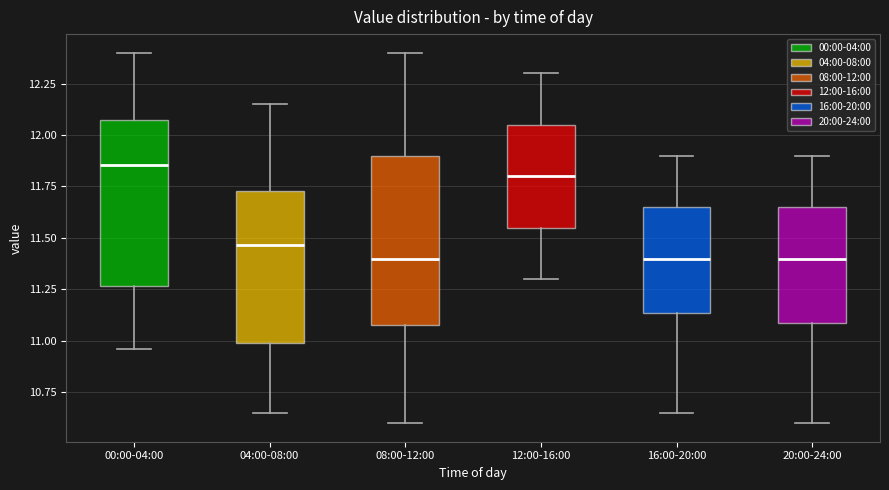

Reading left to right, read every box against the y-axis: the position of its median line, the range the box covers, and the ends of its whiskers. The values are not printed on the chart, so give them approximately, as read against the axis.

00:00-04:00: median 11.85, box 11.25 to 12.10, whiskers 10.95 to 12.40
04:00-08:00: median 11.45, box 11.00 to 11.75, whiskers 10.65 to 12.15
08:00-12:00: median 11.40, box 11.10 to 11.90, whiskers 10.60 to 12.40
12:00-16:00: median 11.80, box 11.55 to 12.05, whiskers 11.30 to 12.30
16:00-20:00: median 11.40, box 11.15 to 11.65, whiskers 10.65 to 11.90
20:00-24:00: median 11.40, box 11.10 to 11.65, whiskers 10.60 to 11.90